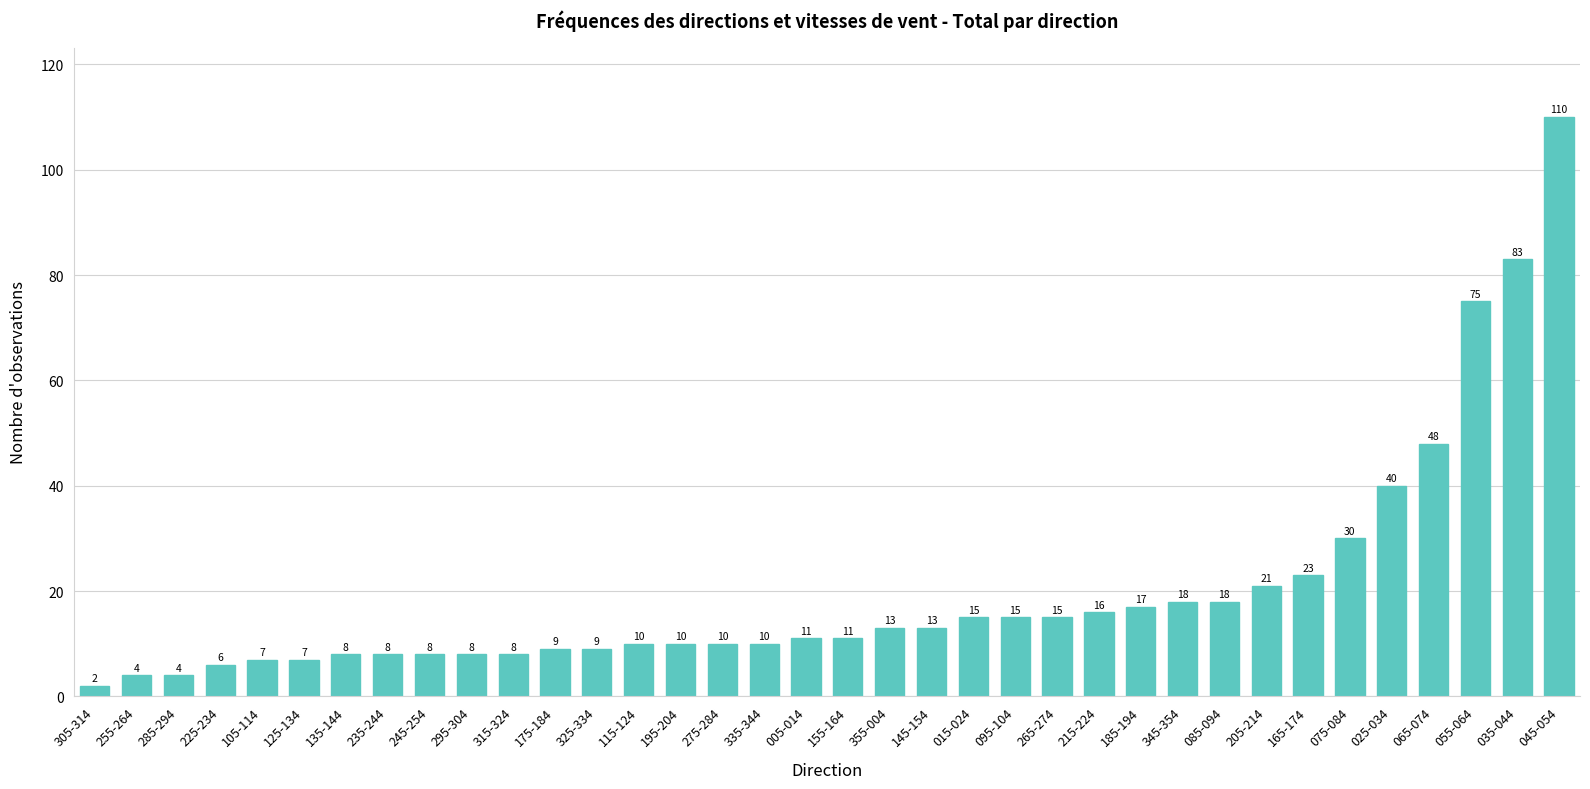

How many bars are there in total?

36